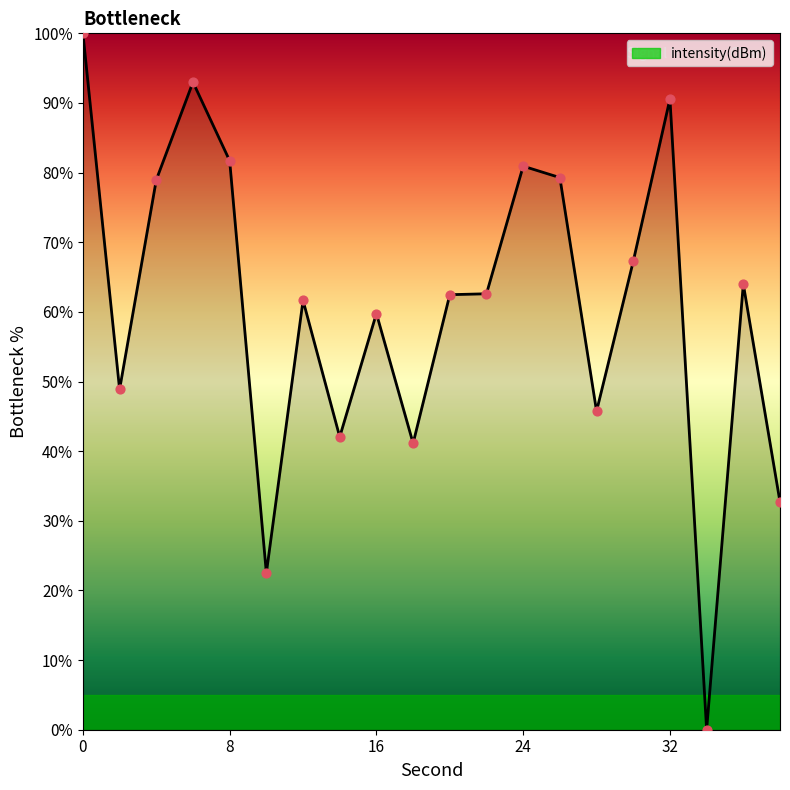

What is the maximum value shown in the chart?

100.0